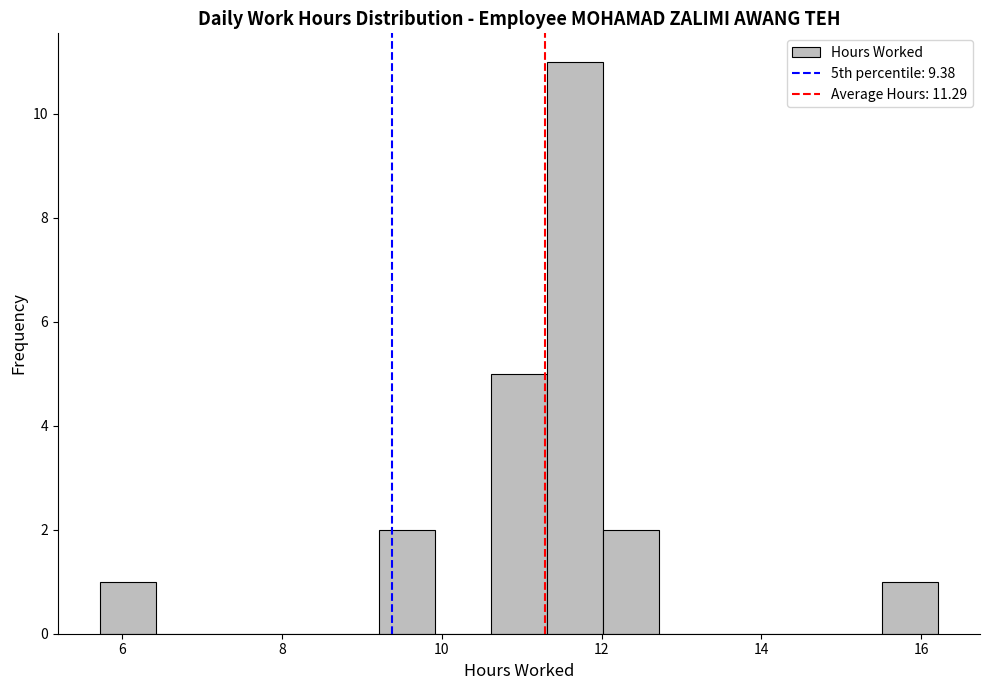

Around what value on the x-axis is the tallest bar? Give the approximate position of its centre, as read against the axis.

11.6